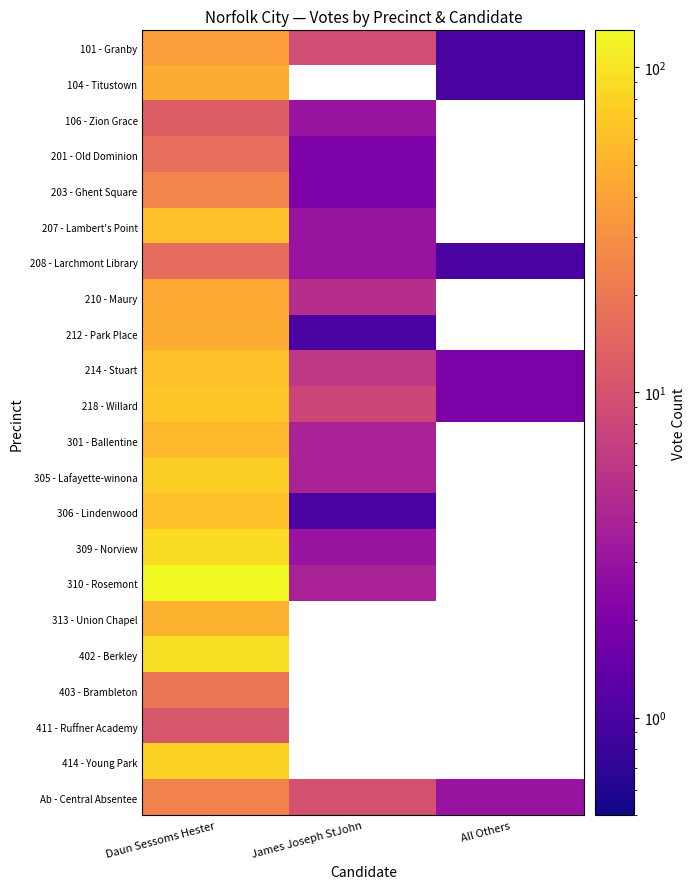

Which series has the largest total across all categories?

310 - Rosemont